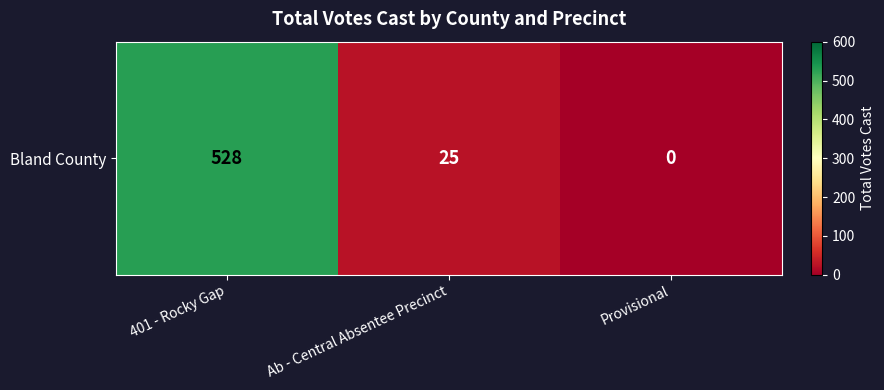

List the labels in order of value, largest first.

401 - Rocky Gap, Ab - Central Absentee Precinct, Provisional